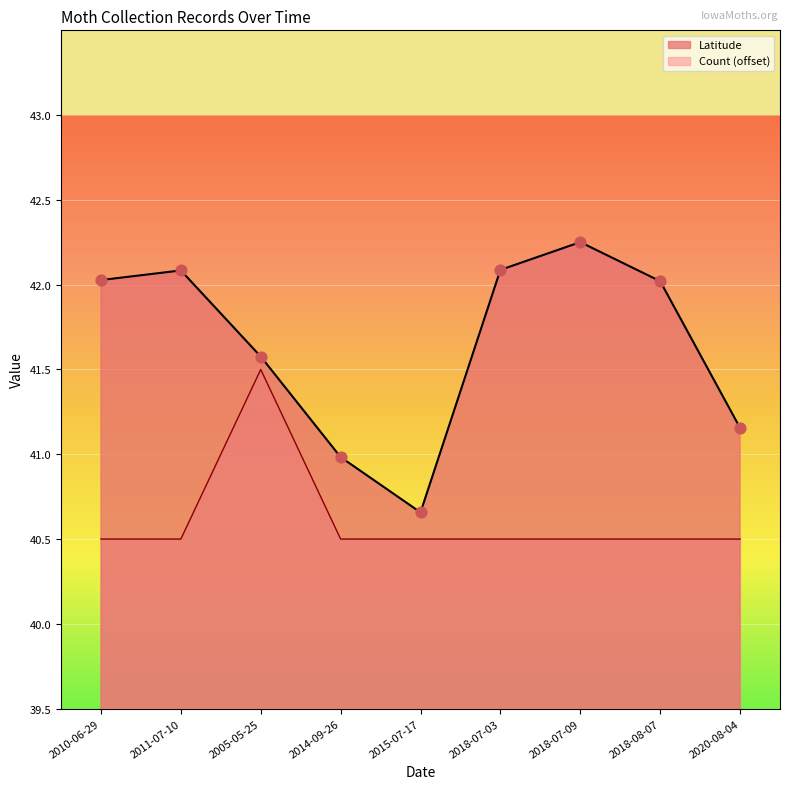

At which category is the sum across all series the highest?

2005-05-25